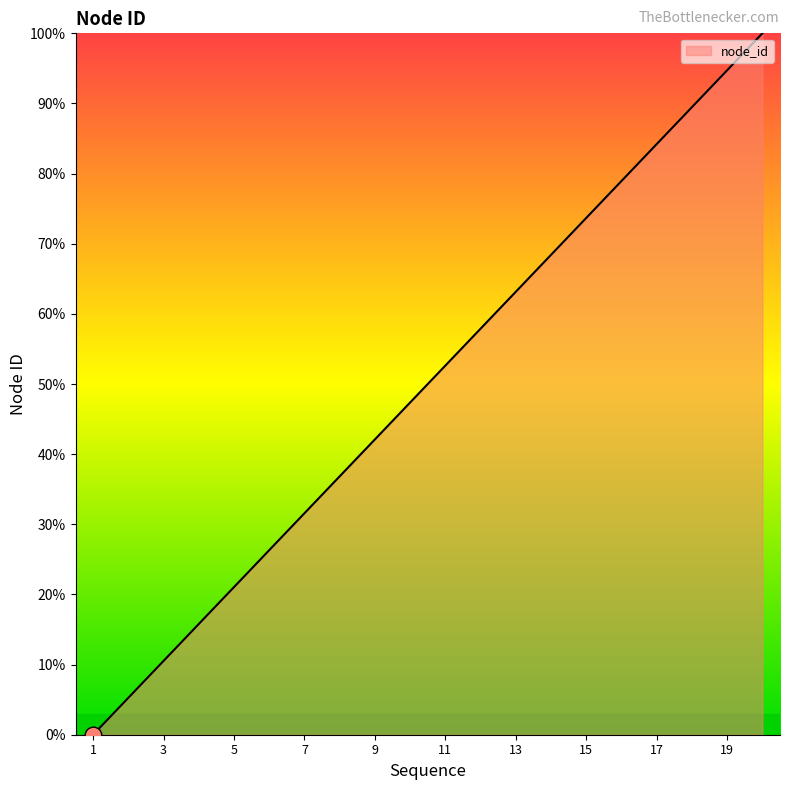

What is the greatest value displayed?

100.0